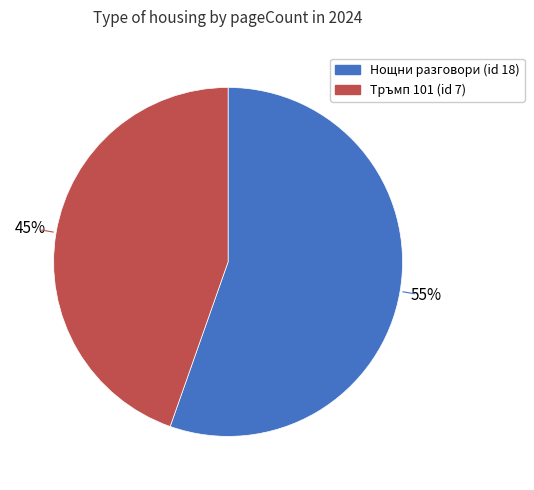

Which category has the biggest portion of the pie?

Нощни разговори (id 18)